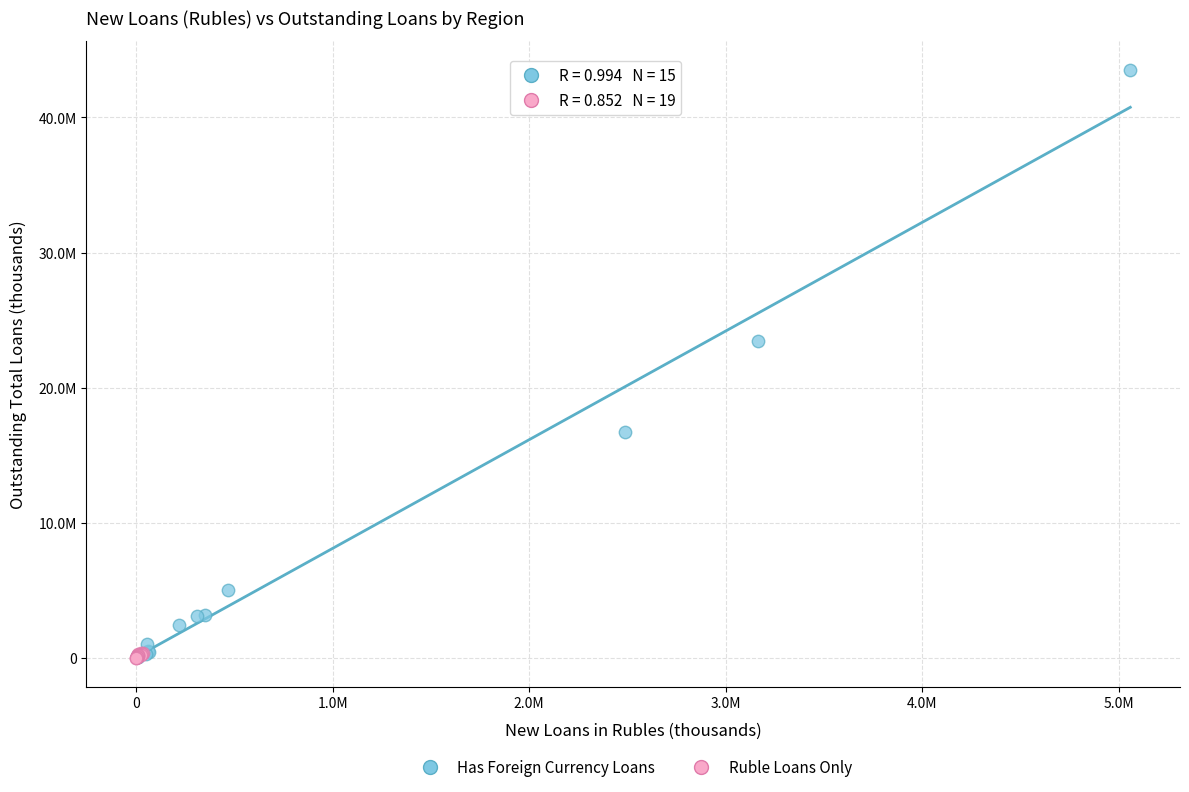

Which series contains the highest Y value?

Has Foreign Currency Loans